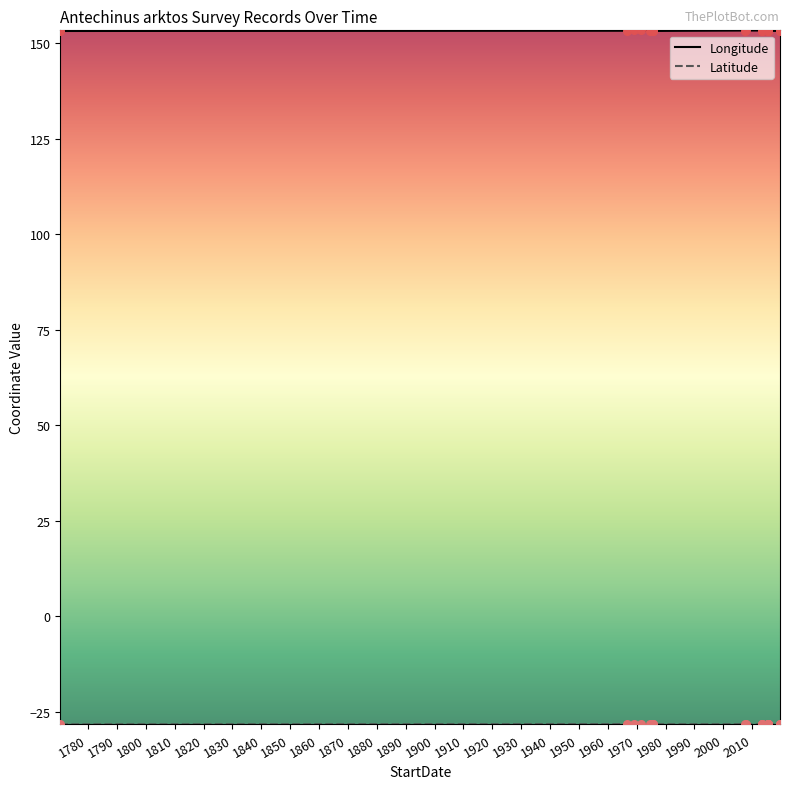

Which series reaches the maximum Y coordinate?

Longitude